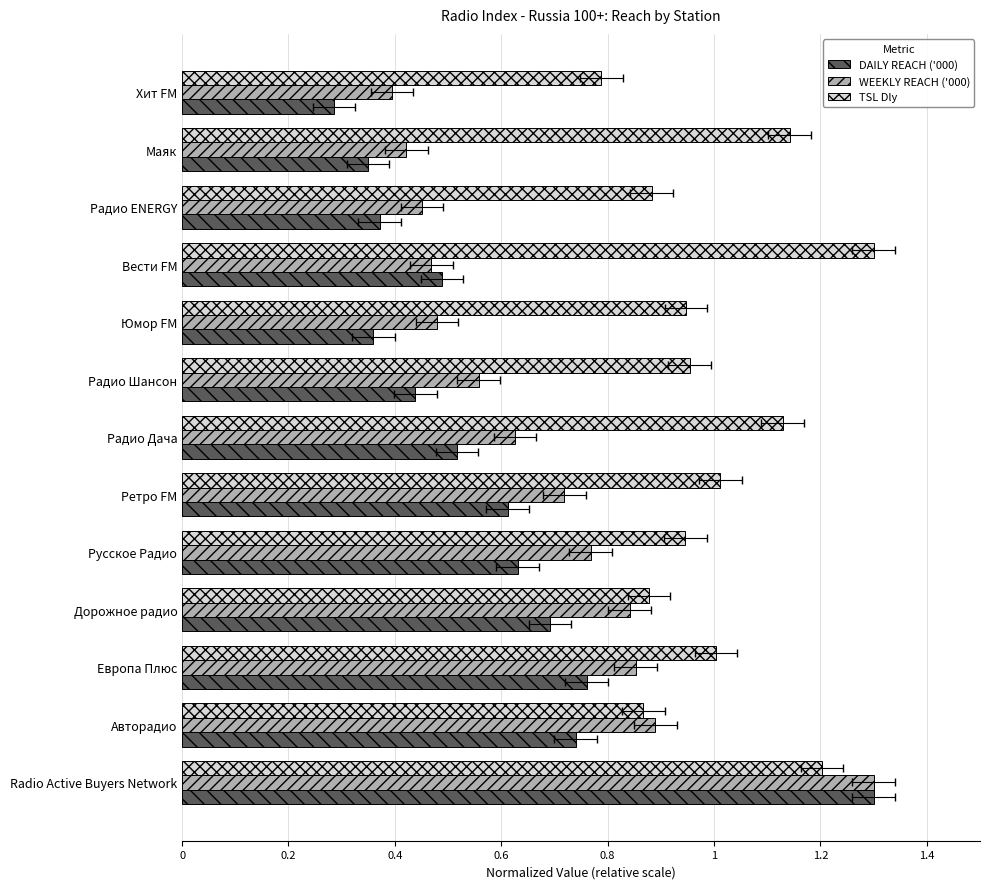

Is it true that WEEKLY REACH ('000) equals 0.4 at 11?

True